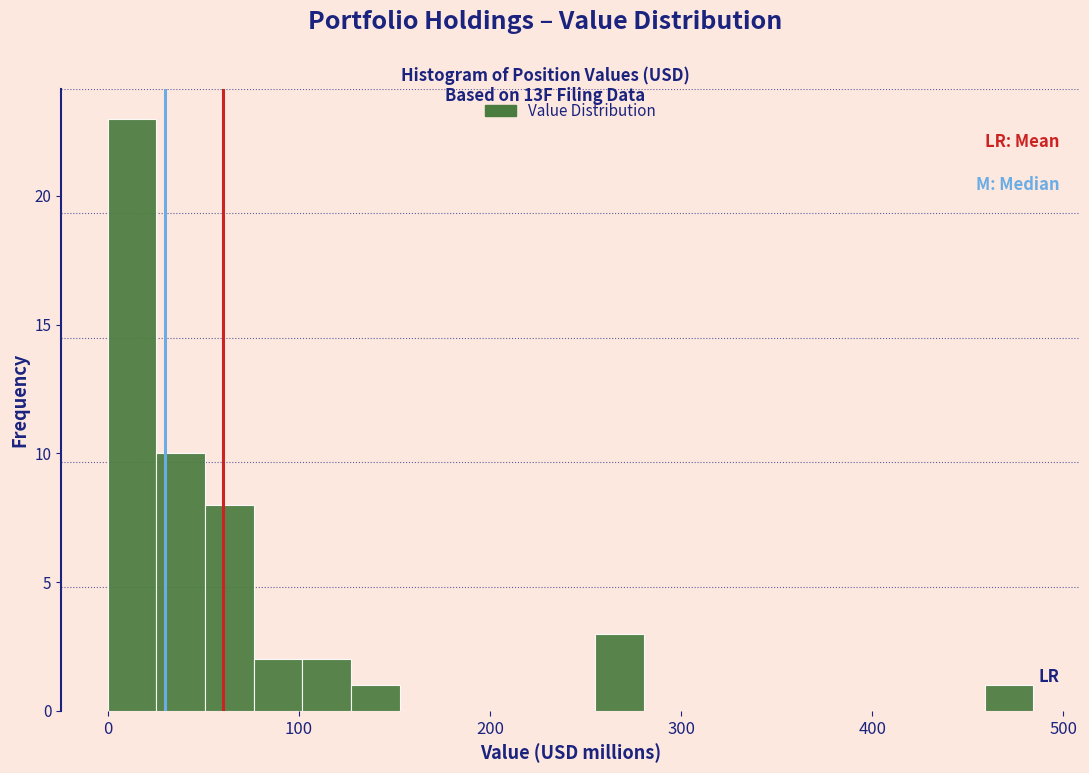

Around what value on the x-axis is the tallest bar? Give the approximate position of its centre, as read against the axis.

10